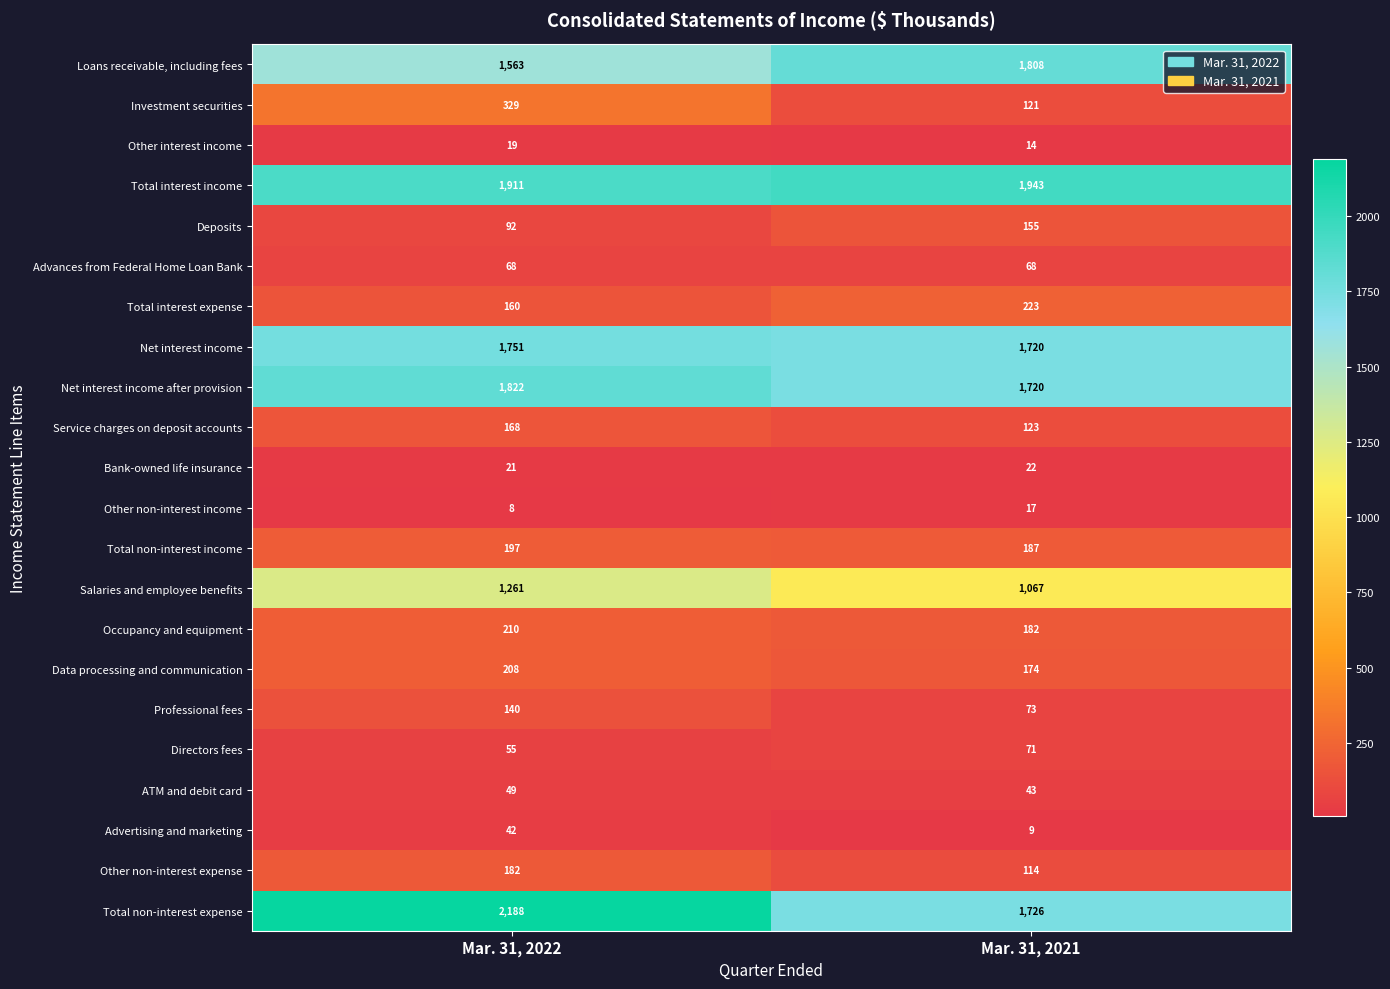

Rank the series by their maximum value, from lowest to highest.

Other non-interest income, Other interest income, Bank-owned life insurance, Advertising and marketing, ATM and debit card, Advances from Federal Home Loan Bank, Directors fees, Professional fees, Deposits, Service charges on deposit accounts, Other non-interest expense, Total non-interest income, Data processing and communication, Occupancy and equipment, Total interest expense, Investment securities, Salaries and employee benefits, Net interest income, Loans receivable, including fees, Net interest income after provision, Total interest income, Total non-interest expense